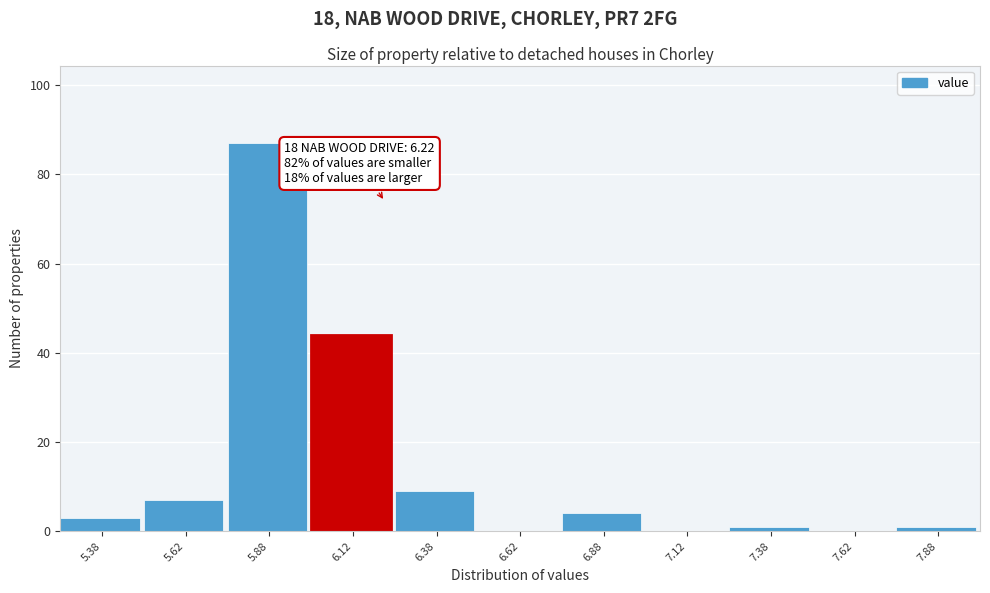

Which range on the x-axis has the tallest bar?

5.75 to 6.00